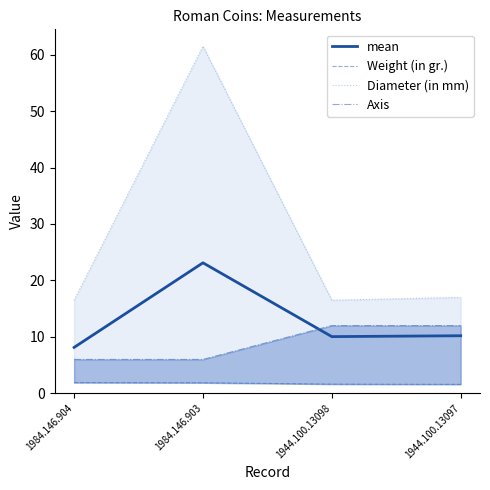

What is the difference between the highest and lowest values at 1944.100.13098?

14.9